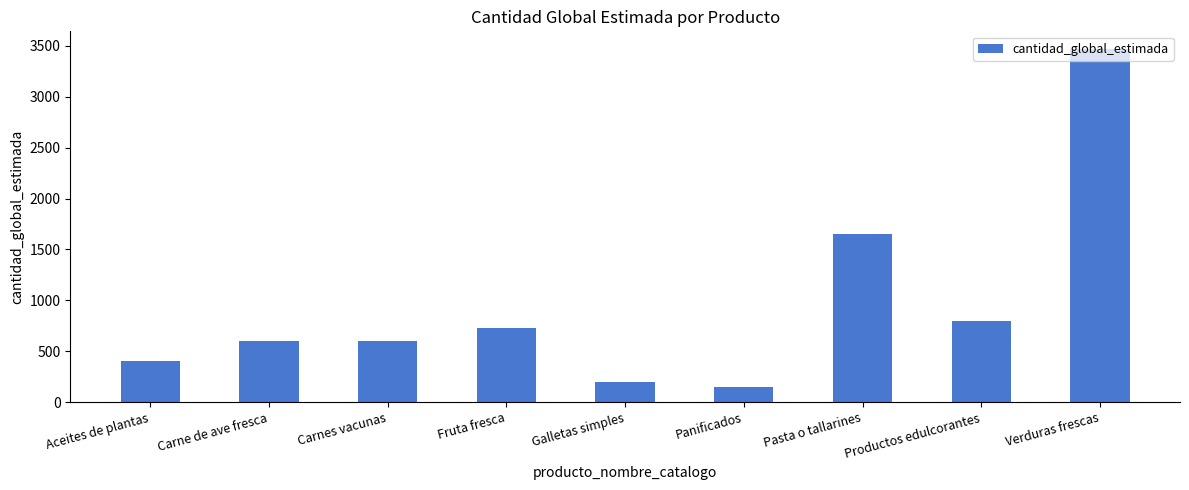

Reading left to right, transcribe all the data shown in this chart.

Aceites de plantas=401	Carne de ave fresca=600	Carnes vacunas=600	Fruta fresca=728	Galletas simples=200	Panificados=150	Pasta o tallarines=1650	Productos edulcorantes=800	Verduras frescas=3470